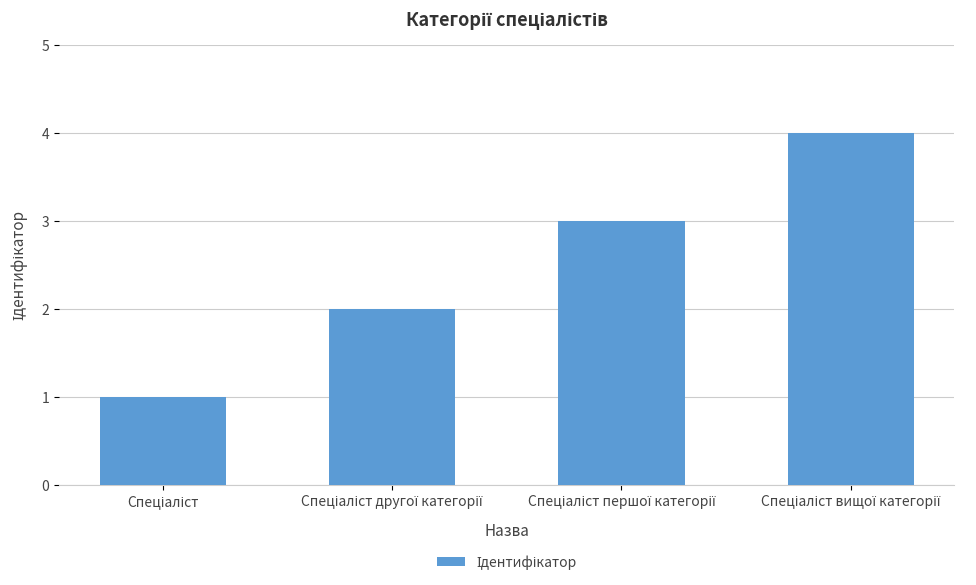

Reading left to right, what are all the values shown in this chart?

1	2	3	4